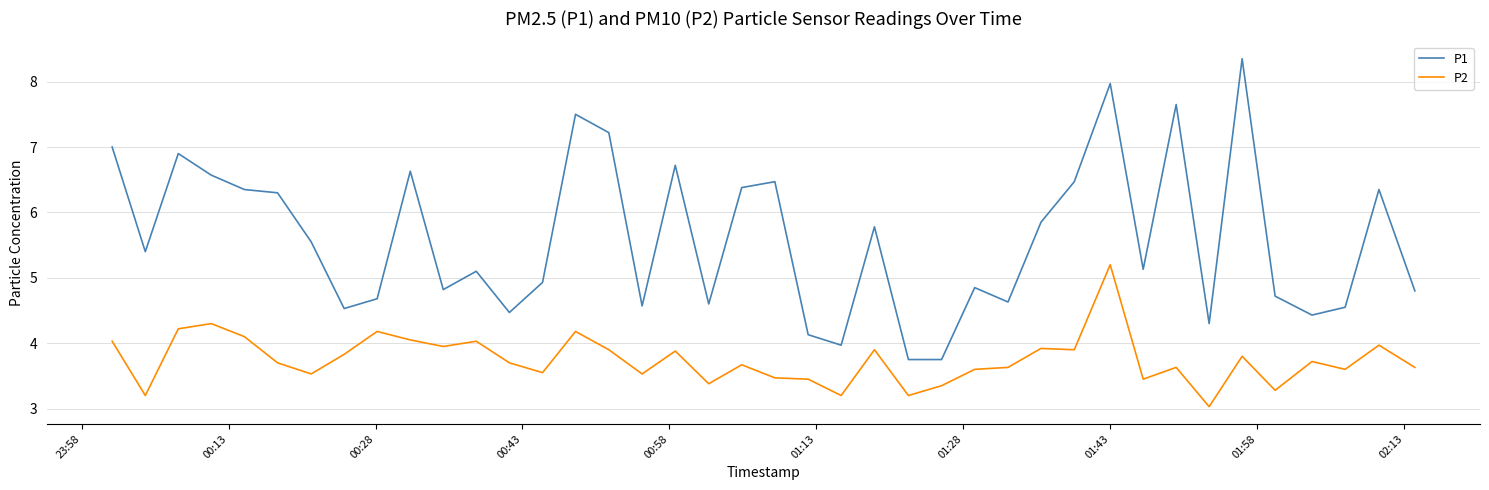

Which series has the largest total across all categories?

P1